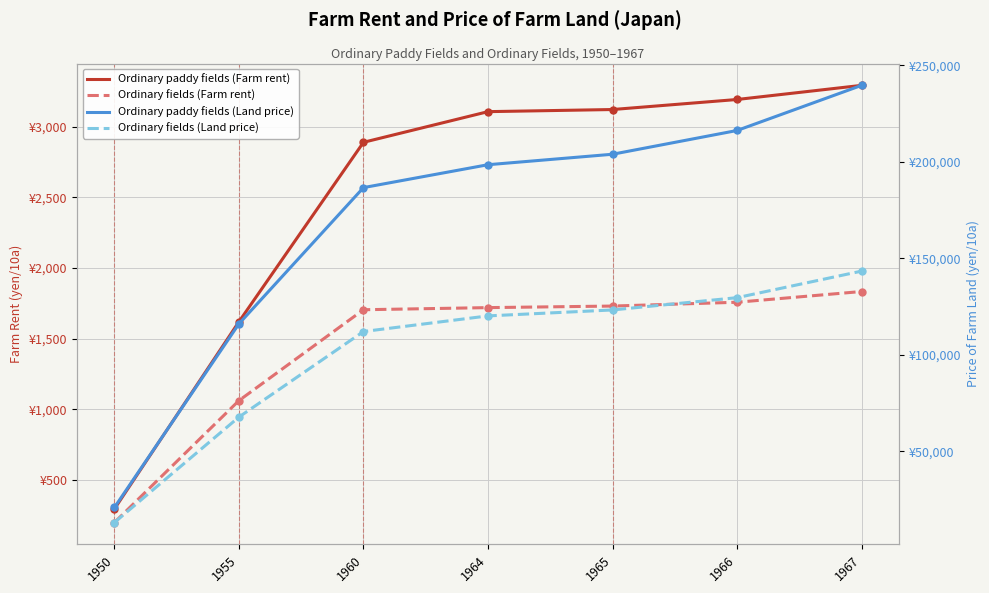

Reading right to left, transcribe all the data shown in this chart.

Ordinary paddy fields (Farm rent): 1967=3293	1966=3193	1965=3122	1964=3107	1960=2890	1955=1620	1950=295
Ordinary fields (Farm rent): 1967=1834	1966=1758	1965=1731	1964=1720	1960=1705	1955=1062	1950=199
Ordinary paddy fields (Land price): 1967=239601	1966=216217	1965=203902	1964=198476	1960=186611	1955=116018	1950=20821
Ordinary fields (Land price): 1967=143332	1966=129569	1965=123202	1964=120120	1960=112013	1955=67694	1950=13032